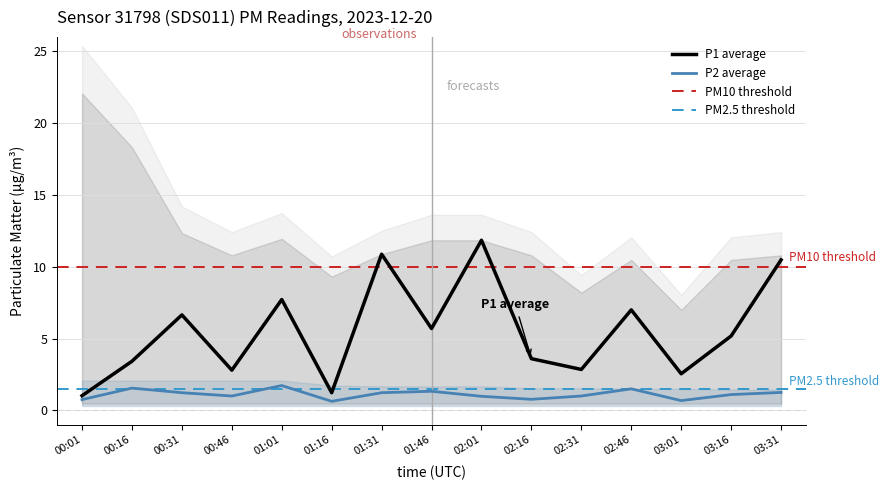

What is the difference between the highest and lowest values at 03:16?

10.2